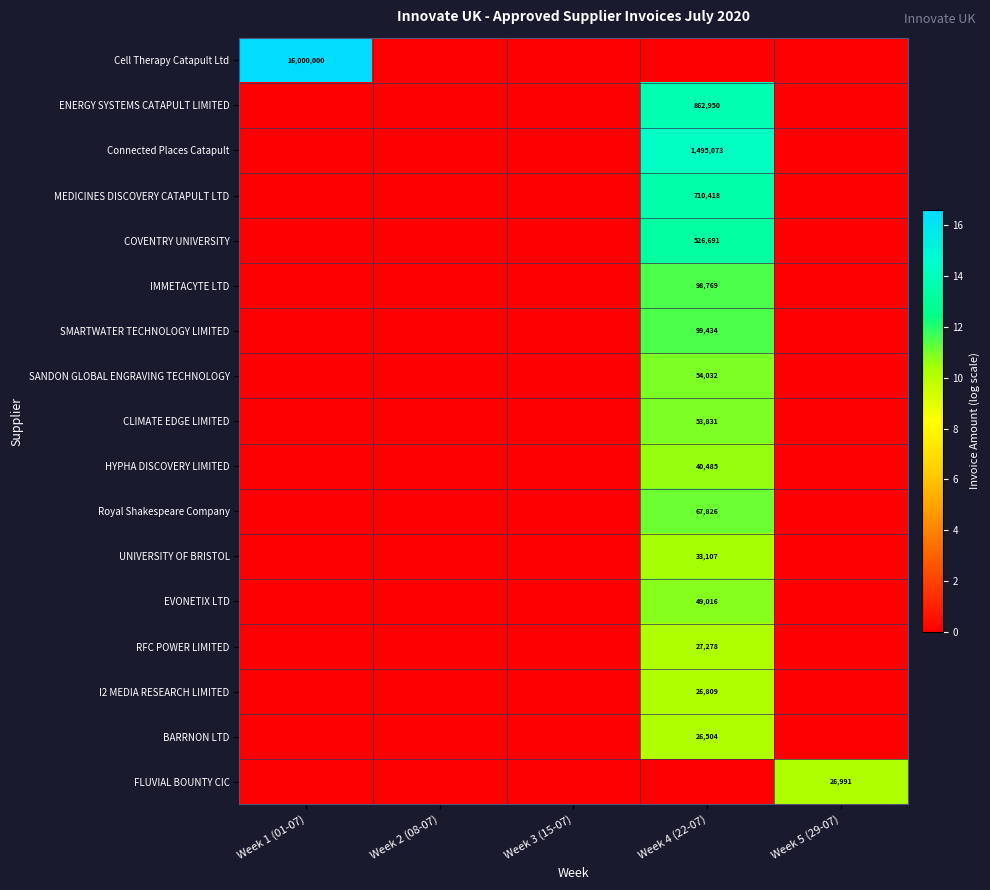

True or false: ENERGY SYSTEMS CATAPULT LIMITED has a value of 862950 at Week 4 (22-07).

True